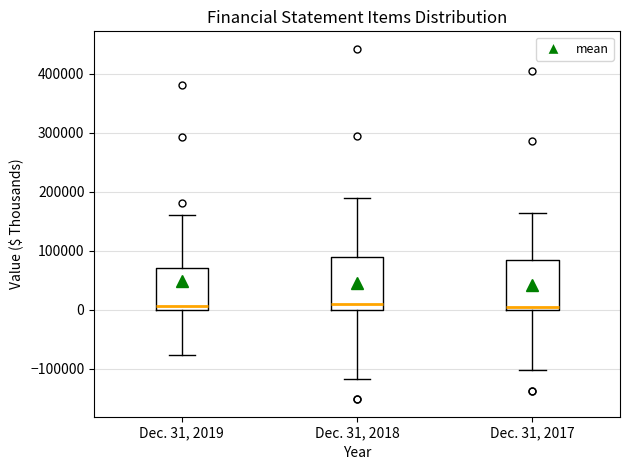

Reading left to right, transcribe this box plot: for each box, give where its median line is, the range the box spans, and where its two whiskers end, as read against the y-axis. The values are not printed on the chart, so give them approximately, as read against the axis.

Dec. 31, 2019: median 10000, box 0 to 70000, whiskers -80000 to 160000
Dec. 31, 2018: median 10000, box 0 to 90000, whiskers -120000 to 190000
Dec. 31, 2017: median 10000, box 0 to 80000, whiskers -100000 to 160000